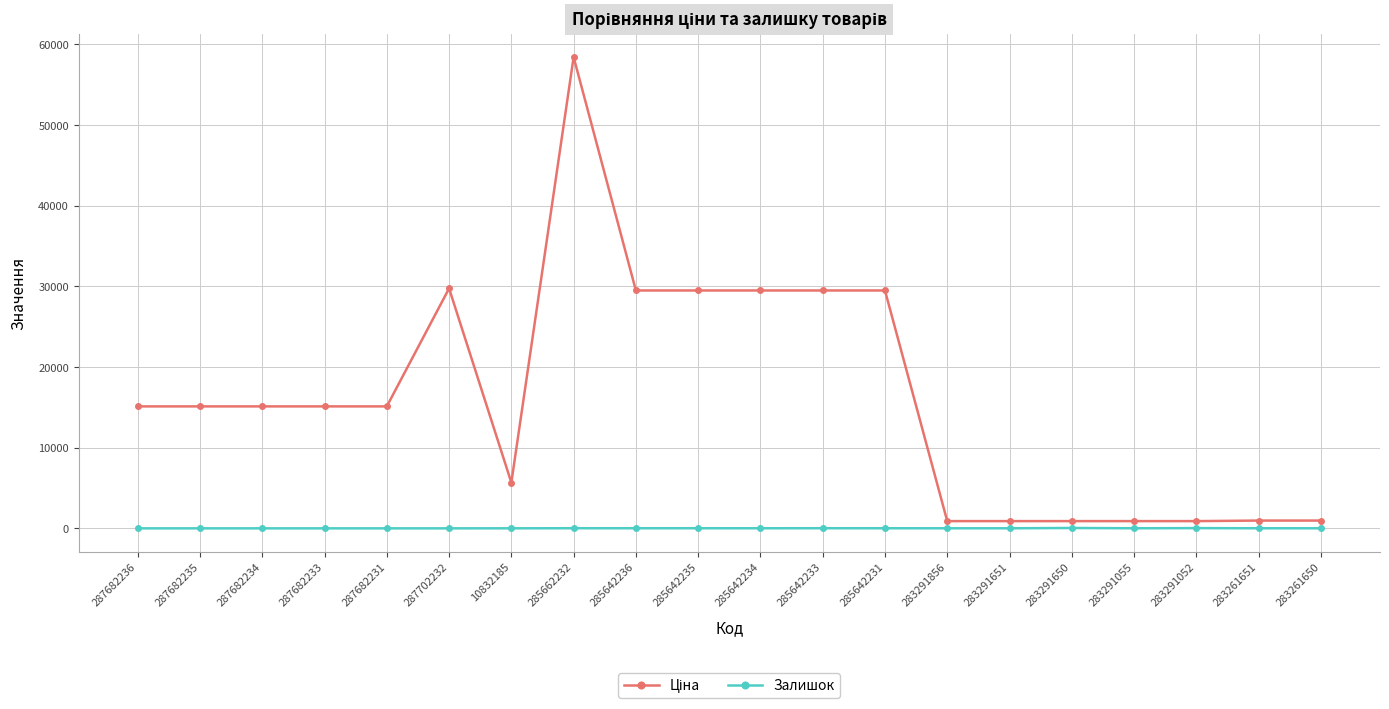

At which category is the sum across all series the highest?

285662232